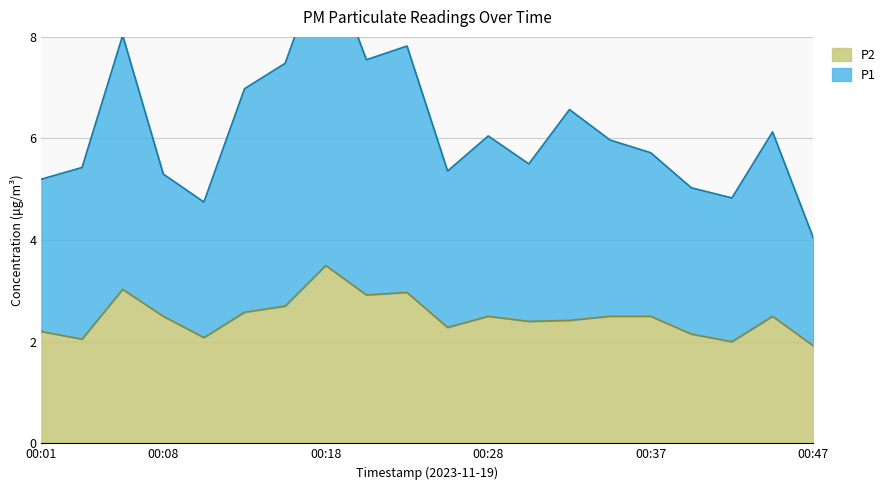

Which series has the largest range (max minus min)?

P1